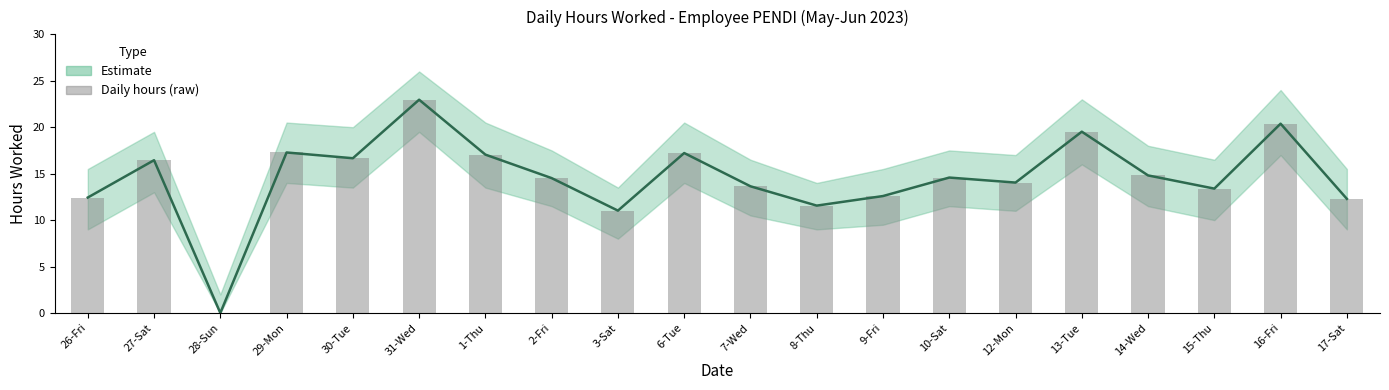

How many data points are above 14?

12